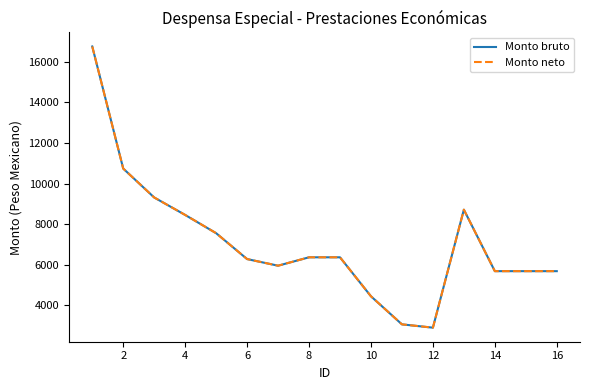

What is the label of the 4th point from the right?

12